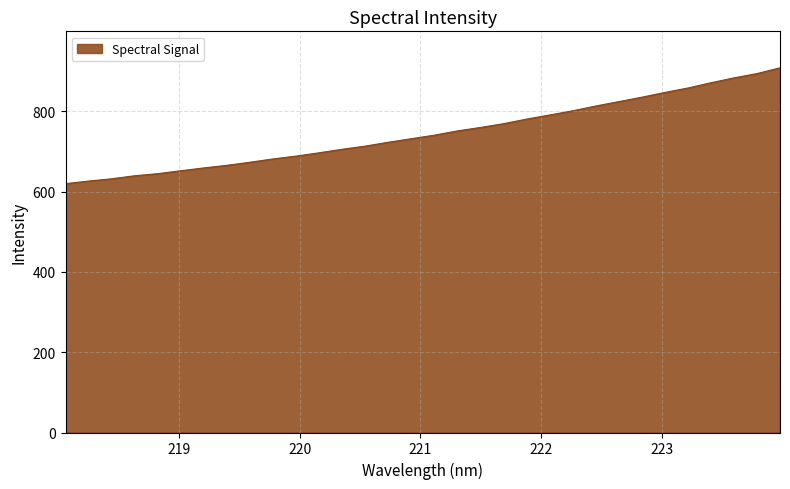

How many lines are shown in the chart?

1